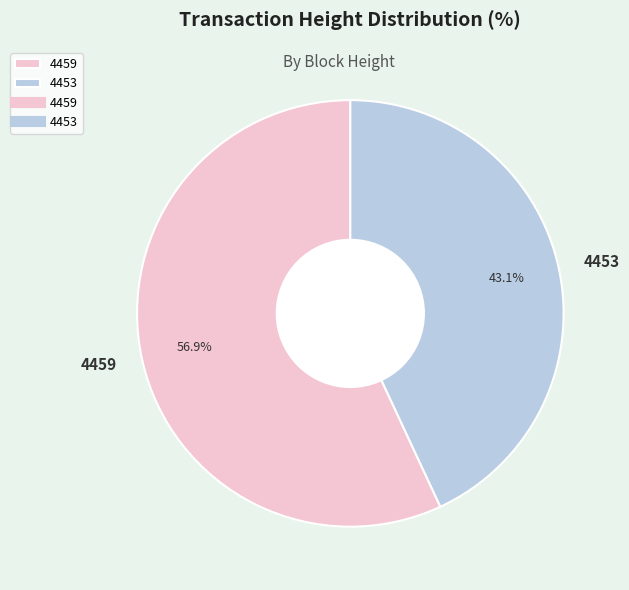

Approximately how many times larger is the value at 4453 compared to 4459?

0.8